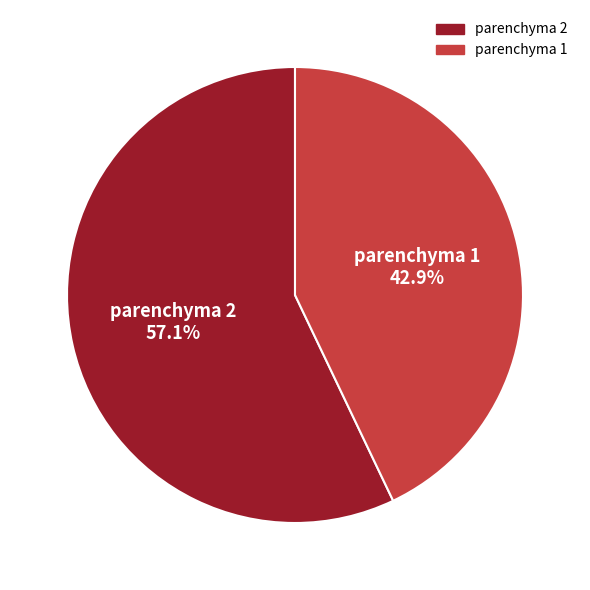

To the nearest percent, what is the difference between the parenchyma 1 and parenchyma 2 slice percentages?

14%